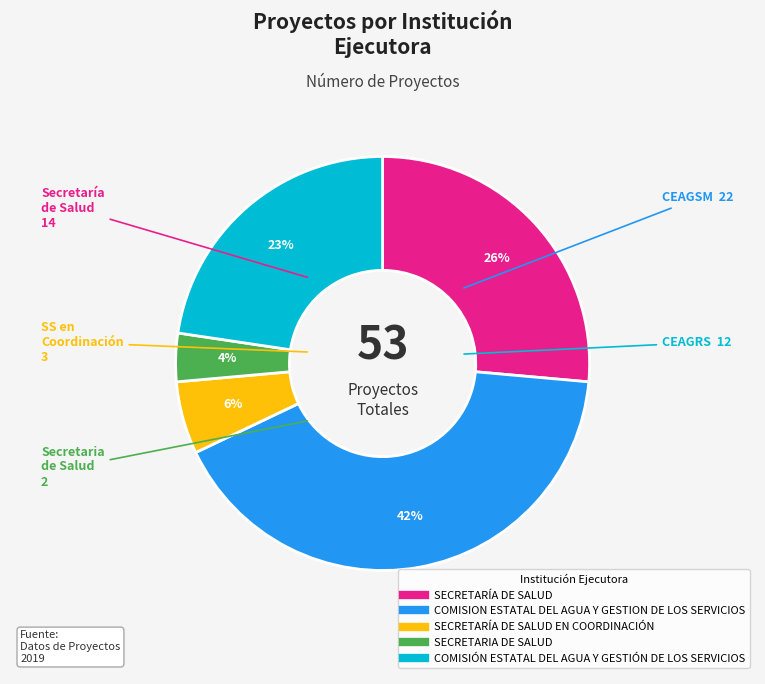

Does any single category account for the majority?

No